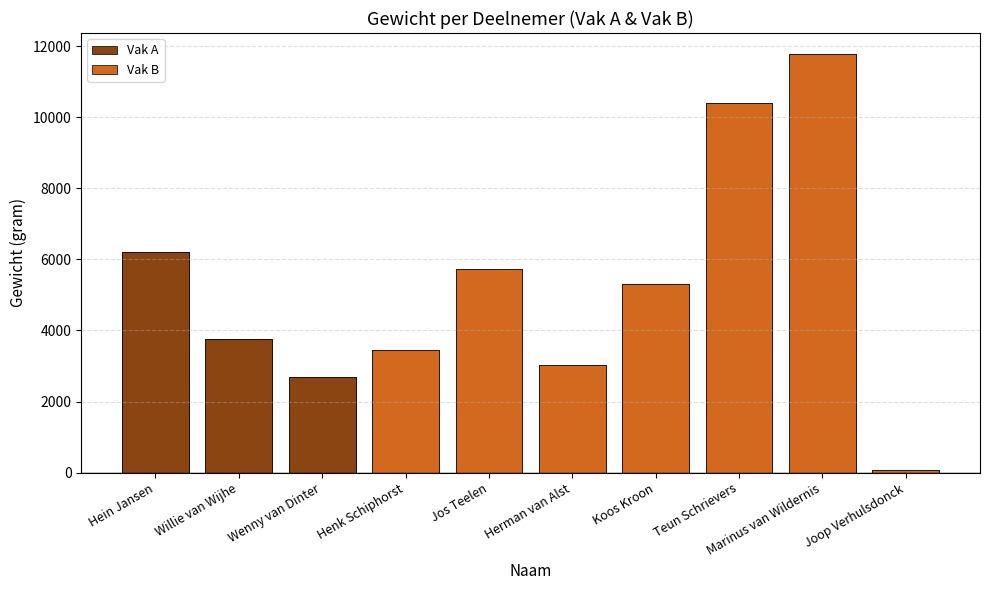

Rank the categories by value from lowest to highest.

Joop Verhulsdonck, Wenny van Dinter, Herman van Alst, Henk Schiphorst, Willie van Wijhe, Koos Kroon, Jos Teelen, Hein Jansen, Teun Schrievers, Marinus van Wildernis